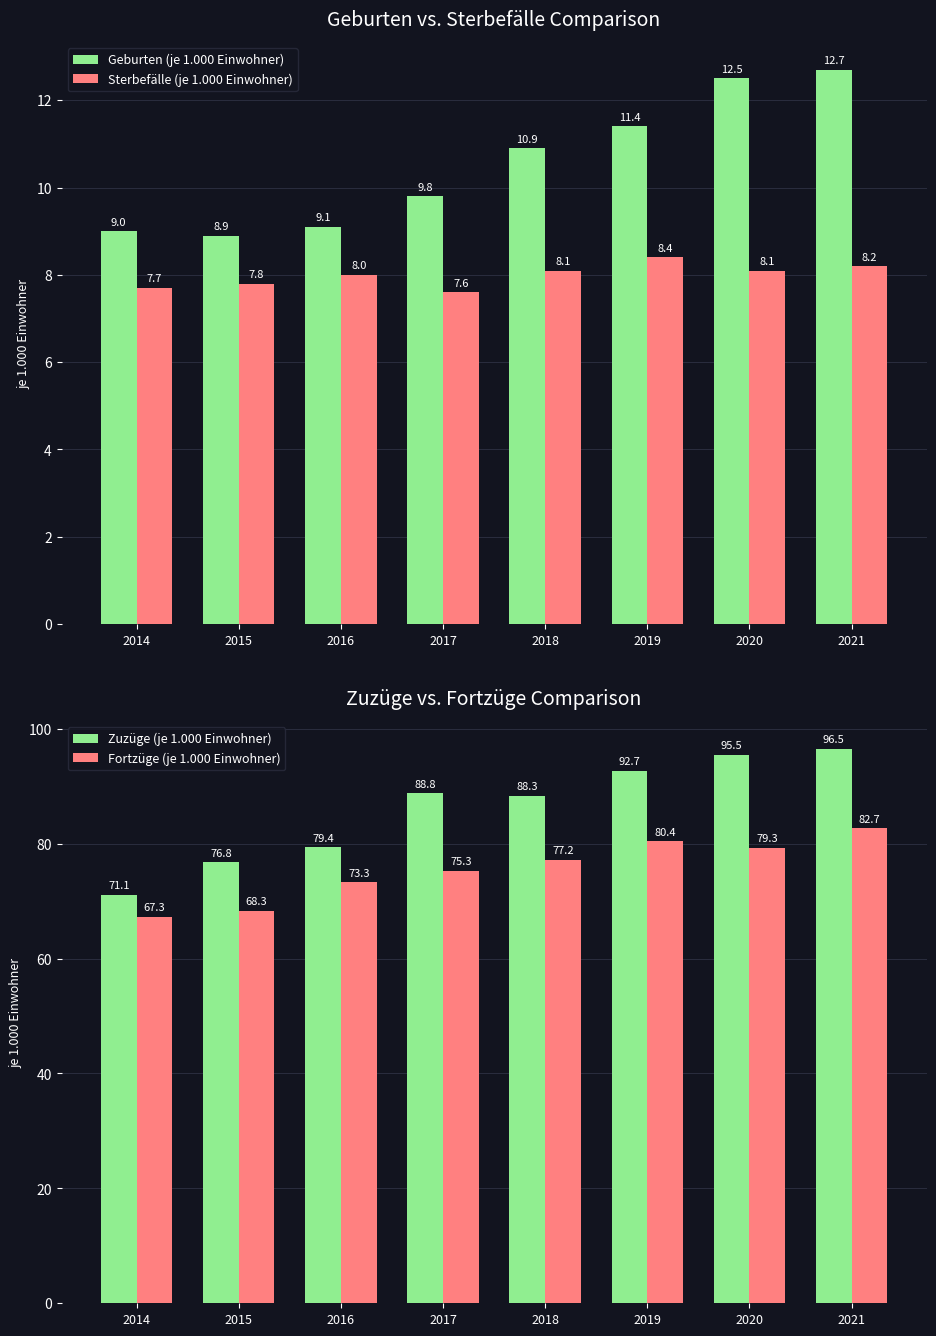

Reading left to right, transcribe all the data shown in this chart.

Geburten (je 1.000 Einwohner): 2014=9.0	2015=8.9	2016=9.1	2017=9.8	2018=10.9	2019=11.4	2020=12.5	2021=12.7
Sterbefälle (je 1.000 Einwohner): 2014=7.7	2015=7.8	2016=8.0	2017=7.6	2018=8.1	2019=8.4	2020=8.1	2021=8.2
Zuzüge (je 1.000 Einwohner): 2014=71.1	2015=76.8	2016=79.4	2017=88.8	2018=88.3	2019=92.7	2020=95.5	2021=96.5
Fortzüge (je 1.000 Einwohner): 2014=67.3	2015=68.3	2016=73.3	2017=75.3	2018=77.2	2019=80.4	2020=79.3	2021=82.7